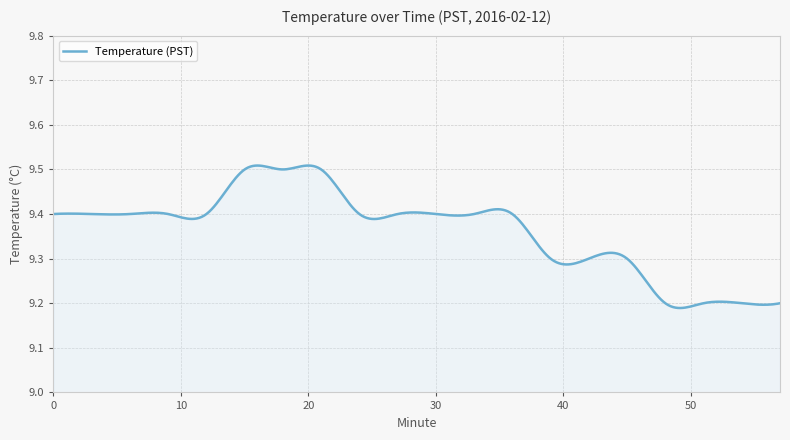

What is the difference between the maximum and minimum values?

0.3